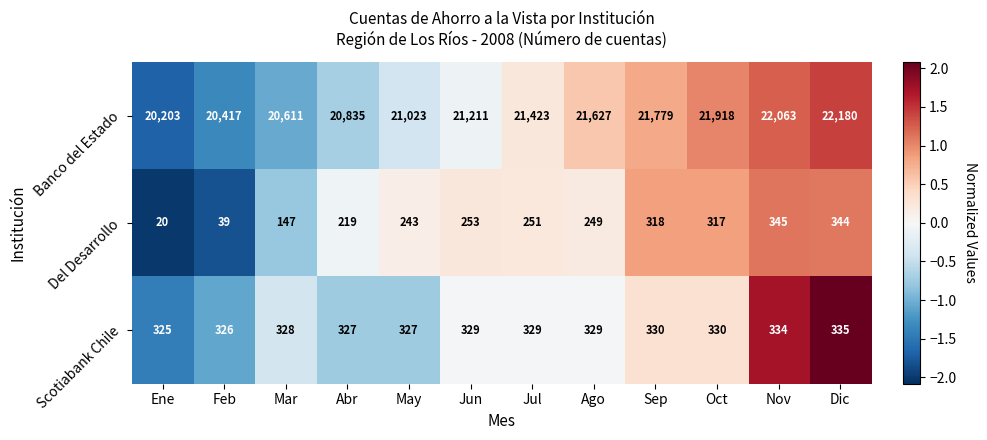

Which series has the largest range (max minus min)?

Banco del Estado